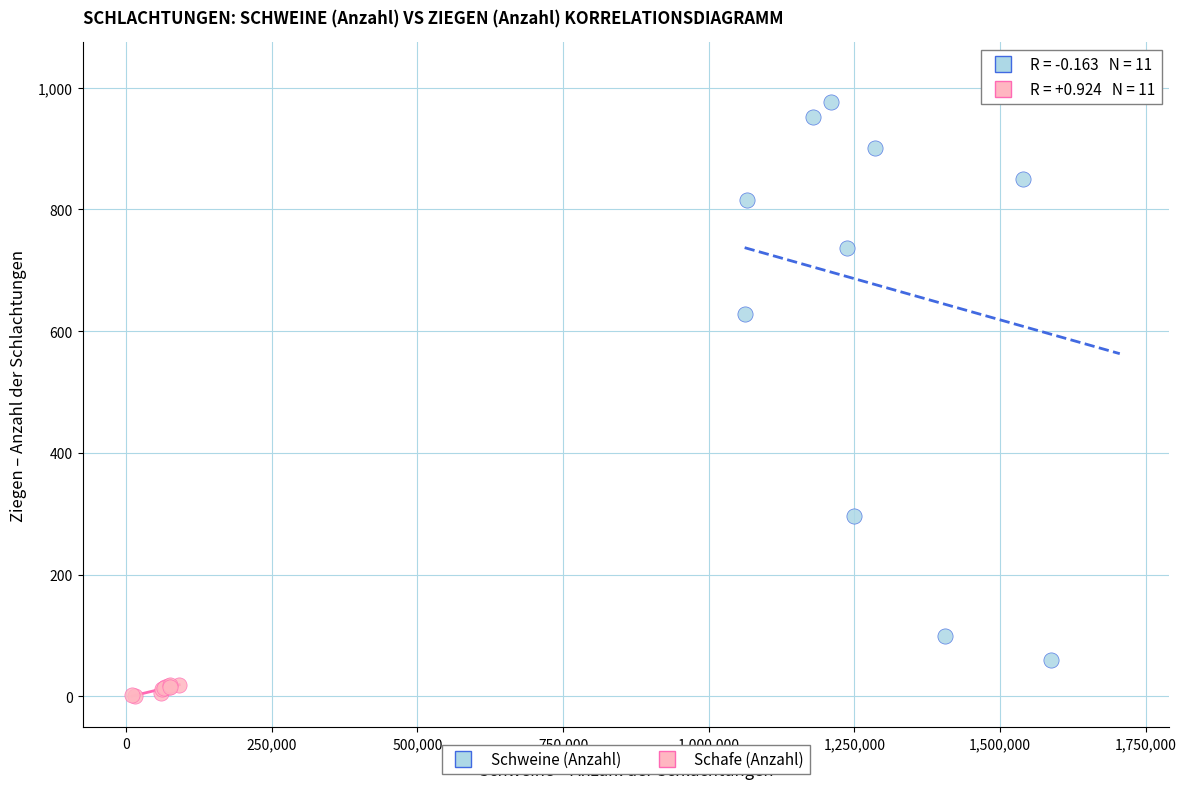

Which series contains the highest Y value?

Schweine (Anzahl)